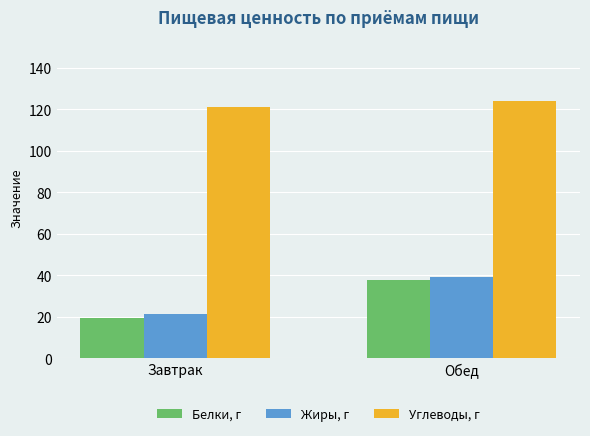

Which series has the widest spread of values?

Белки, г